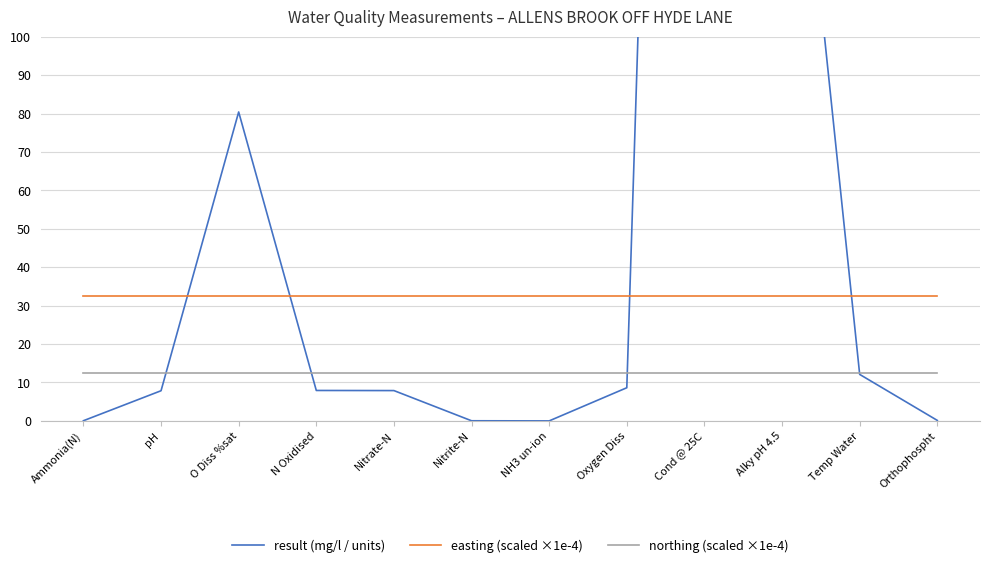

Which series has the largest total across all categories?

result (mg/l / units)